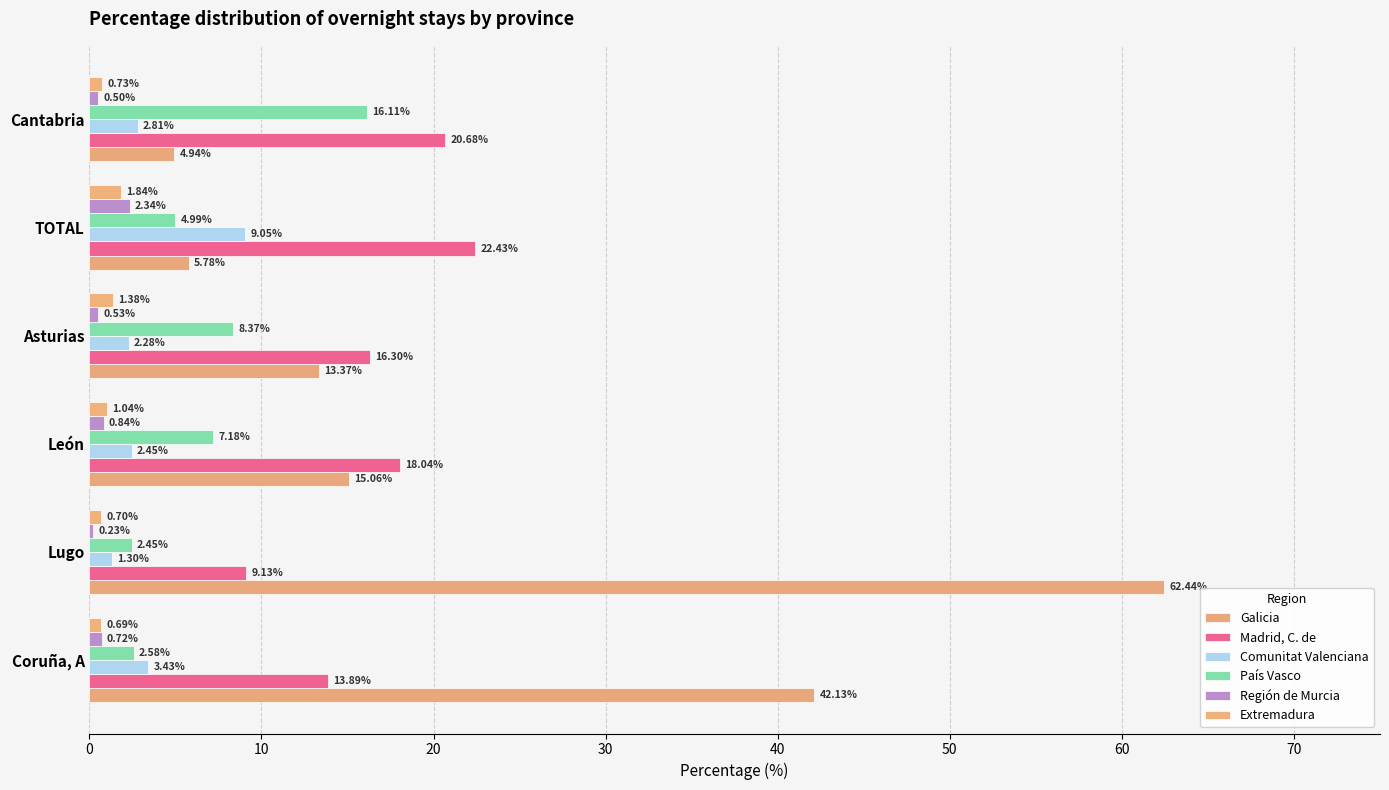

What is the sum of all Región de Murcia values?

5.2